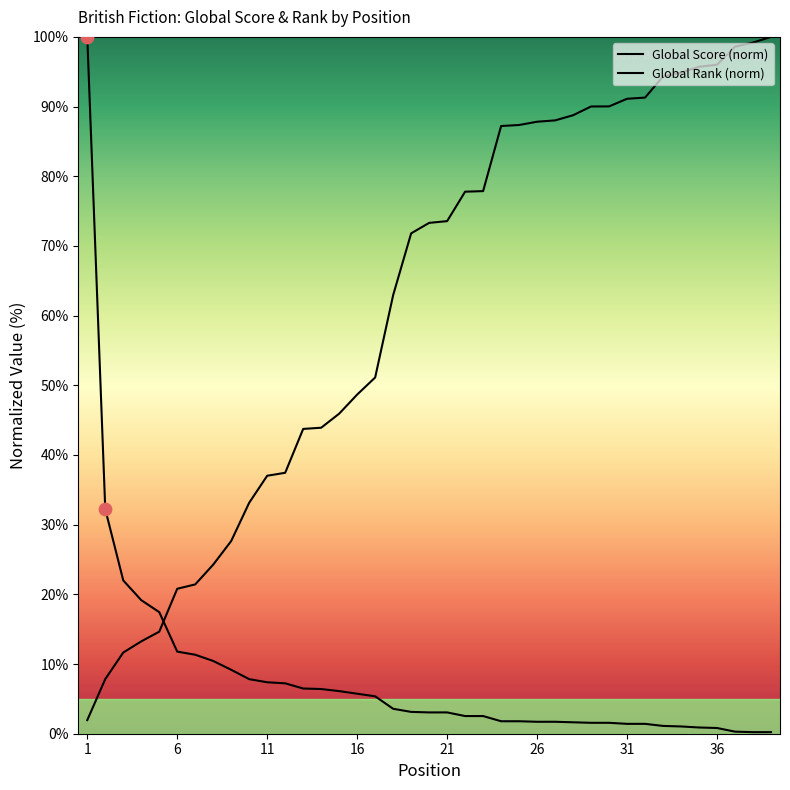

How many lines are shown in the chart?

2